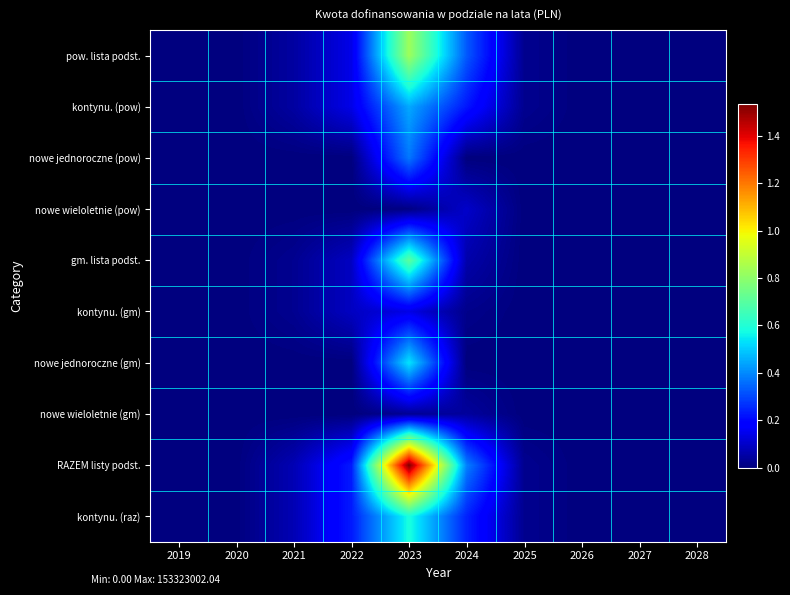

Reading right to left, transcribe all the data shown in this chart.

pow. lista podst.: 2028=0.0	2027=0.0	2026=0.0	2025=2390725.6	2024=32606477.6	2023=82736815.0	2022=14127286.5	2021=4807225.9	2020=26200.0	2019=0.0
kontynu. (pow): 2028=0.0	2027=0.0	2026=0.0	2025=2390725.6	2024=22503394.6	2023=44689603.6	2022=14127286.5	2021=4807225.9	2020=26200.0	2019=0.0
nowe jednoroczne (pow): 2028=0.0	2027=0.0	2026=0.0	2025=0.0	2024=0.0	2023=37293412.4	2022=0.0	2021=0.0	2020=0.0	2019=0.0
nowe wieloletnie (pow): 2028=0.0	2027=0.0	2026=0.0	2025=0.0	2024=10103083.0	2023=753799.0	2022=0.0	2021=0.0	2020=0.0	2019=0.0
gm. lista podst.: 2028=0.0	2027=0.0	2026=0.0	2025=0.0	2024=6064207.0	2023=70586187.0	2022=9086825.7	2021=2489113.4	2020=89355.0	2019=50230.0
kontynu. (gm): 2028=0.0	2027=0.0	2026=0.0	2025=0.0	2024=1807829.0	2023=13795491.0	2022=9086825.7	2021=2489113.4	2020=89355.0	2019=50230.0
nowe jednoroczne (gm): 2028=0.0	2027=0.0	2026=0.0	2025=0.0	2024=0.0	2023=53793503.0	2022=0.0	2021=0.0	2020=0.0	2019=0.0
nowe wieloletnie (gm): 2028=0.0	2027=0.0	2026=0.0	2025=0.0	2024=4256378.0	2023=2997193.0	2022=0.0	2021=0.0	2020=0.0	2019=0.0
RAZEM listy podst.: 2028=0.0	2027=0.0	2026=0.0	2025=2390725.6	2024=38670684.6	2023=153323002.0	2022=23214112.2	2021=7296339.3	2020=115555.0	2019=50230.0
kontynu. (raz): 2028=0.0	2027=0.0	2026=0.0	2025=2390725.6	2024=24311223.6	2023=58485094.6	2022=23214112.2	2021=7296339.3	2020=115555.0	2019=50230.0